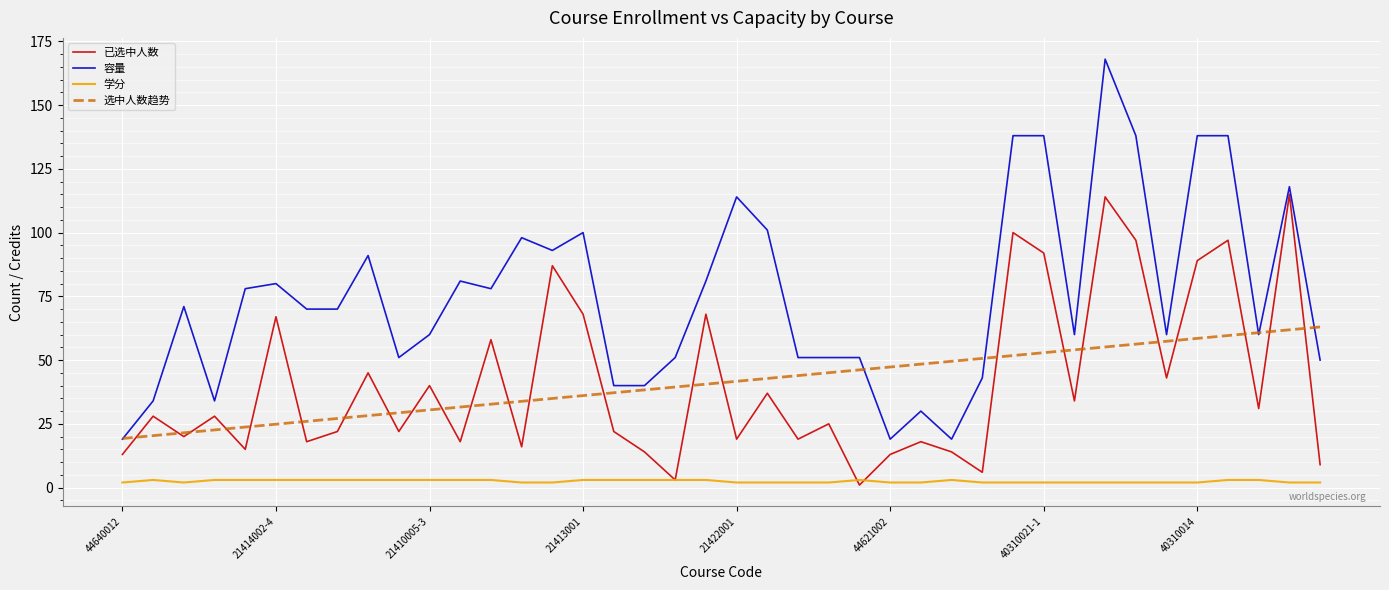

True or false: 选中人数趋势 and 已选中人数 intersect in this chart.

True